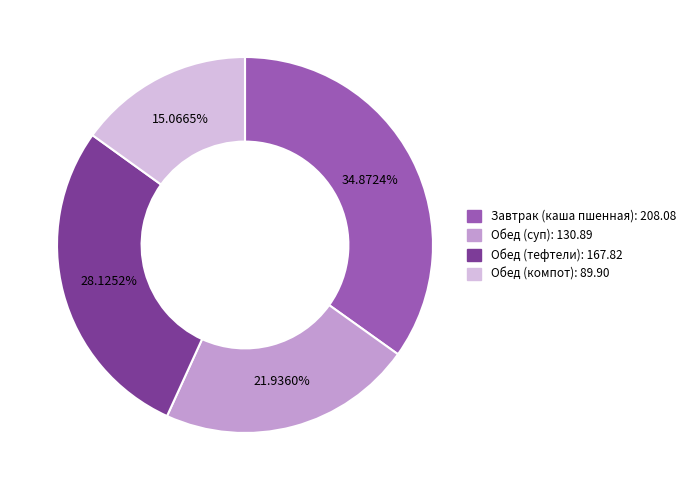

Is it true that Обед (тефтели) is 21% of the pie?

False